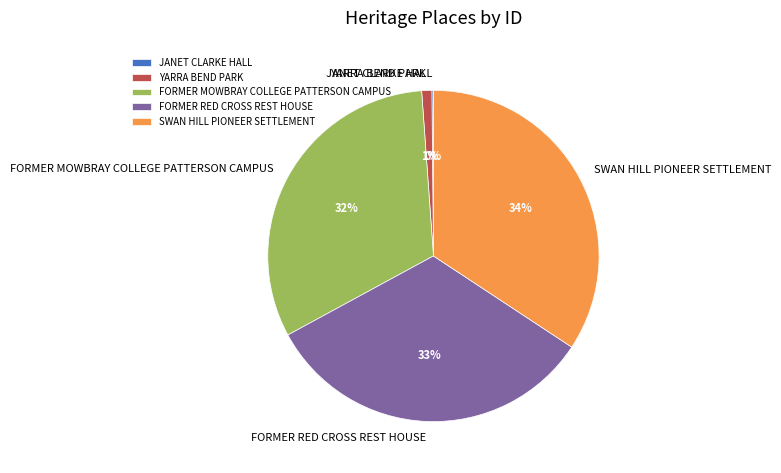

Is it true that SWAN HILL PIONEER SETTLEMENT is 39% of the pie?

False